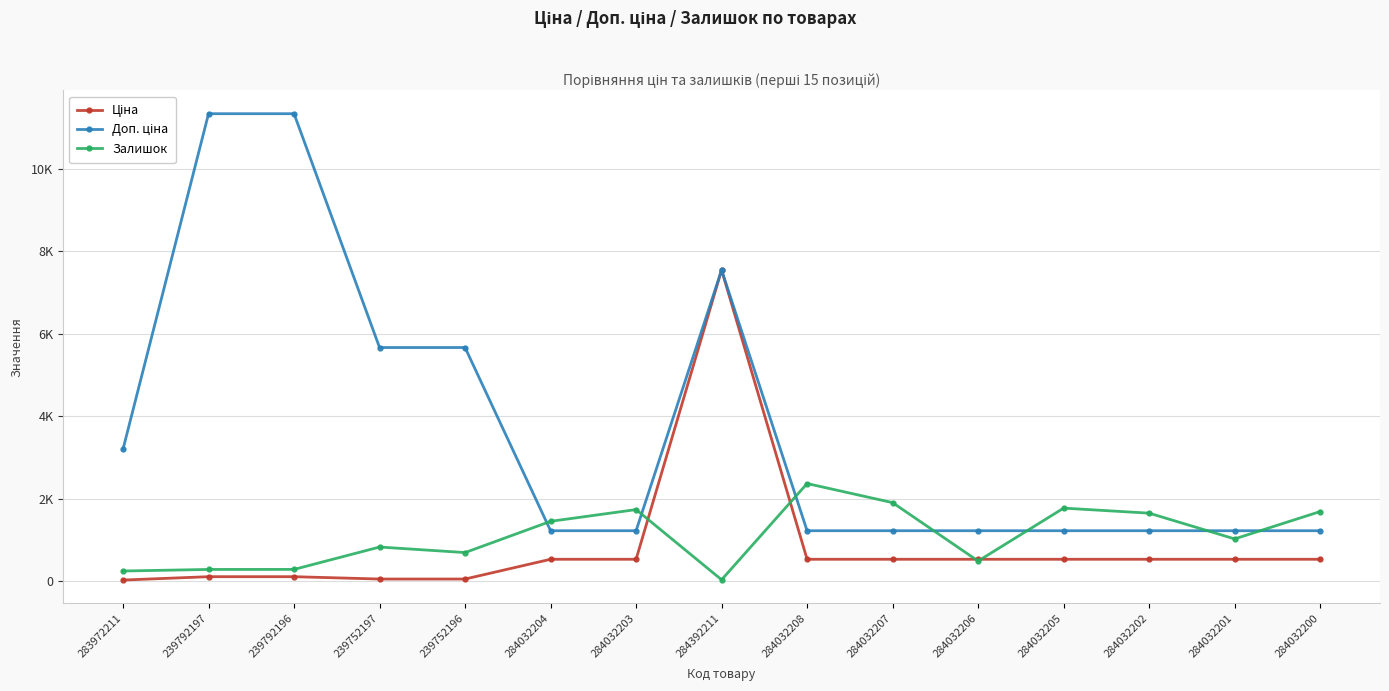

Does the chart have visible grid lines?

Yes